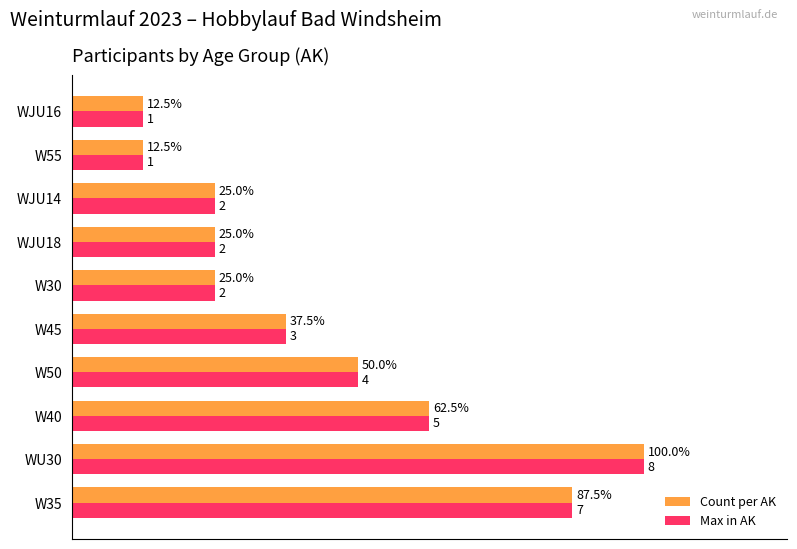

Is the value of Count per AK at W55 greater than the value of Max in AK at W45?

No